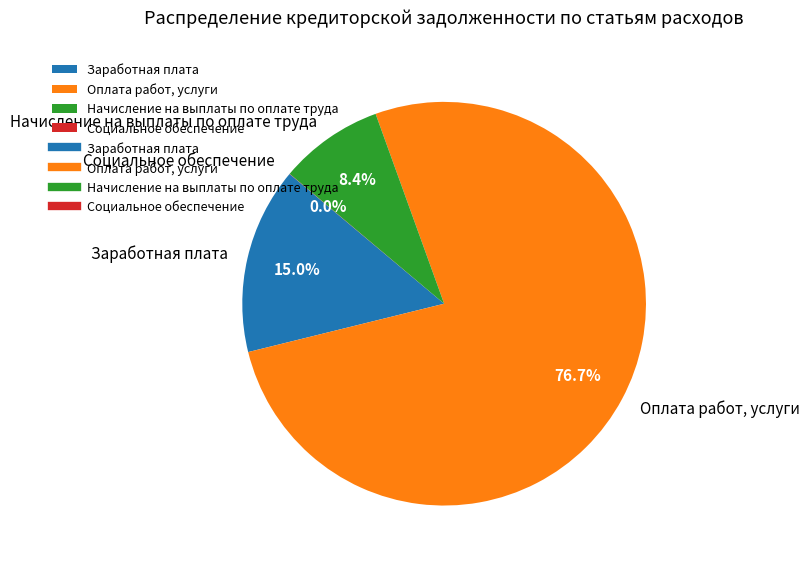

Does Заработная плата account for over 50% of the chart?

No